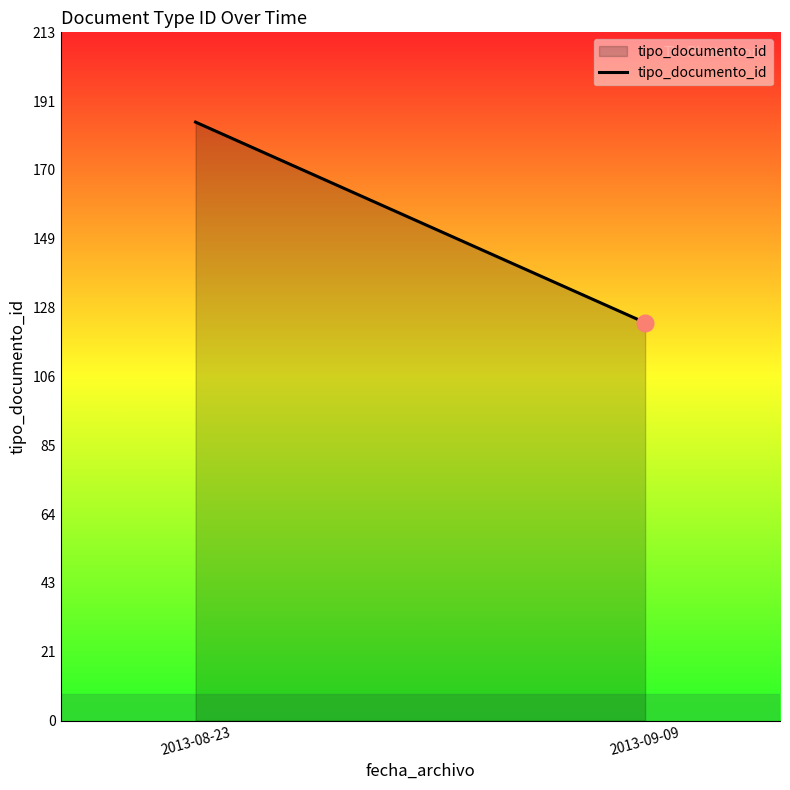

List the labels in order of value, smallest first.

2013-09-09, 2013-08-23